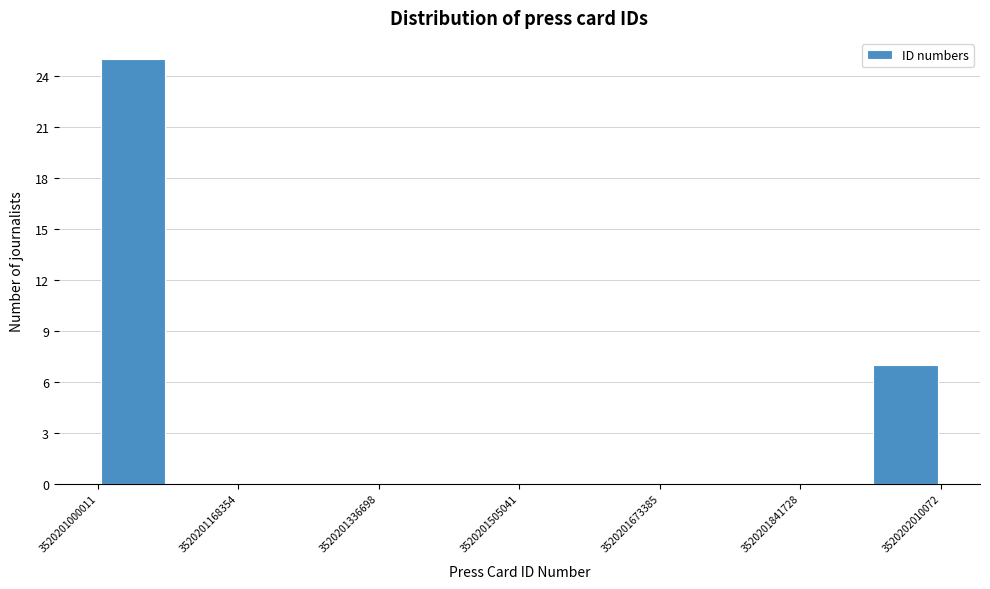

Reading left to right, list every bar in this chart as the range it spans on the x-axis followed by its height. Neither the bar edges nor the heights are printed on the chart, so give them approximately, as read against the axes.

3520201000000 to 3520201080000: 25
3520201080000 to 3520201160000: 0
3520201160000 to 3520201260000: 0
3520201260000 to 3520201340000: 0
3520201340000 to 3520201420000: 0
3520201420000 to 3520201500000: 0
3520201500000 to 3520201580000: 0
3520201580000 to 3520201680000: 0
3520201680000 to 3520201760000: 0
3520201760000 to 3520201840000: 0
3520201840000 to 3520201920000: 0
3520201920000 to 3520202020000: 7